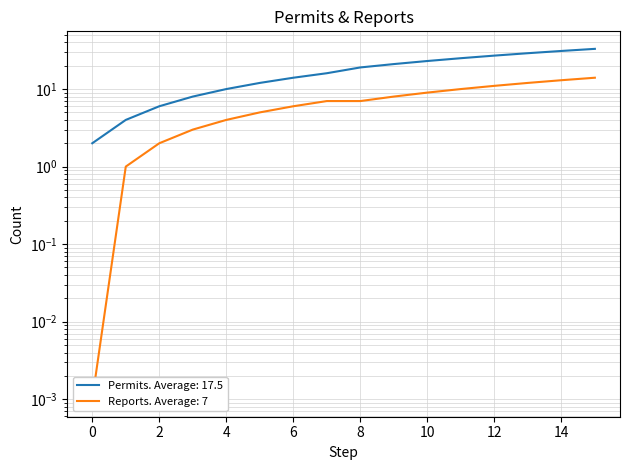

True or false: Reports submitted (cumulative) and Permits by month (cumulative) intersect in this chart.

False